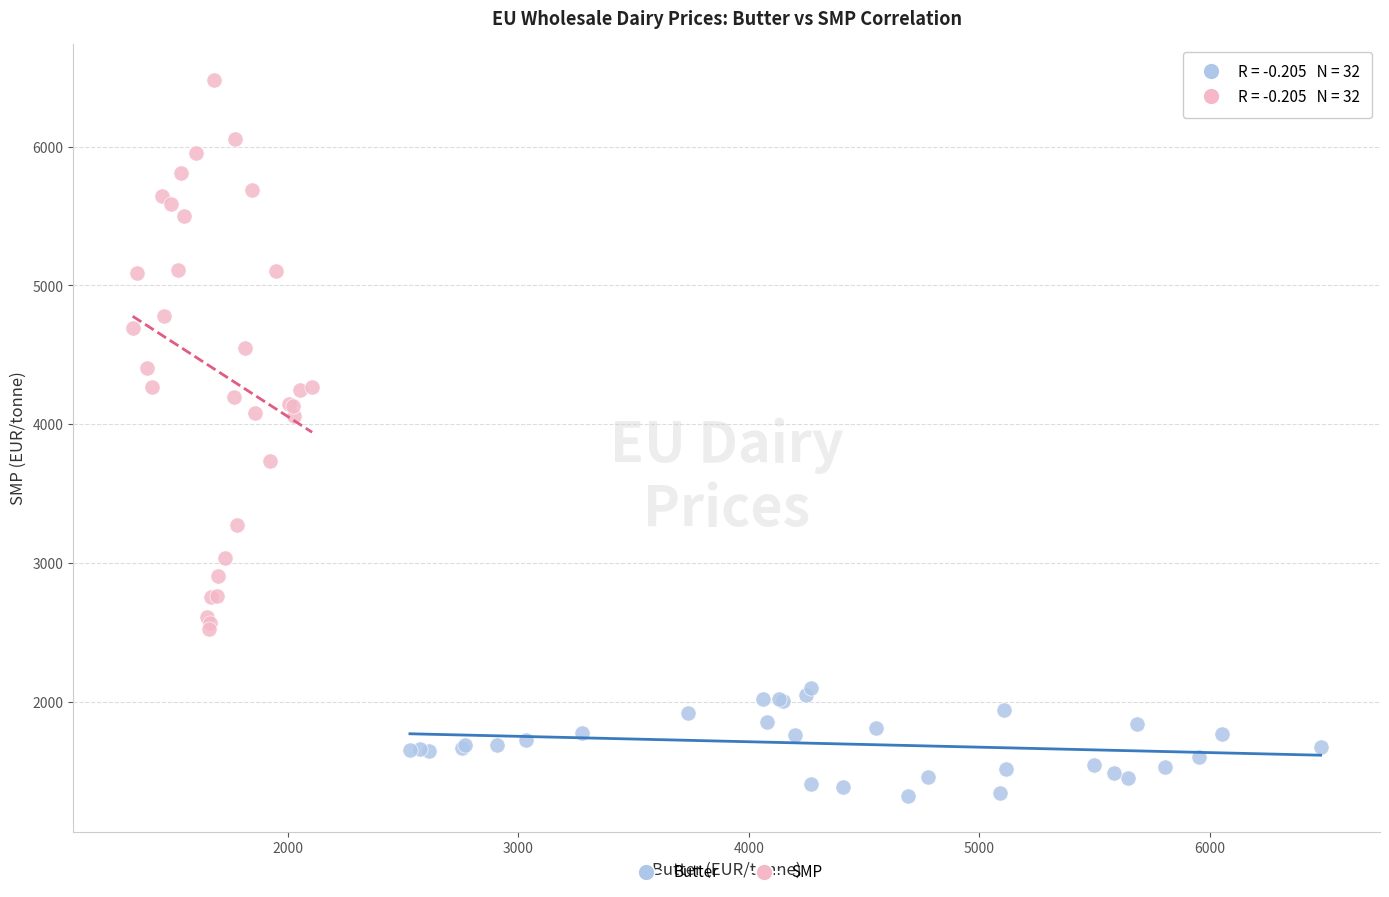

What are all the series names shown in the legend?

Butter, SMP